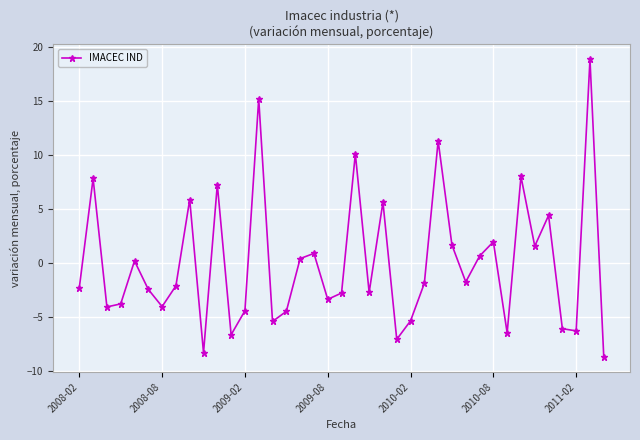

What is the difference between the maximum and minimum values?

27.5